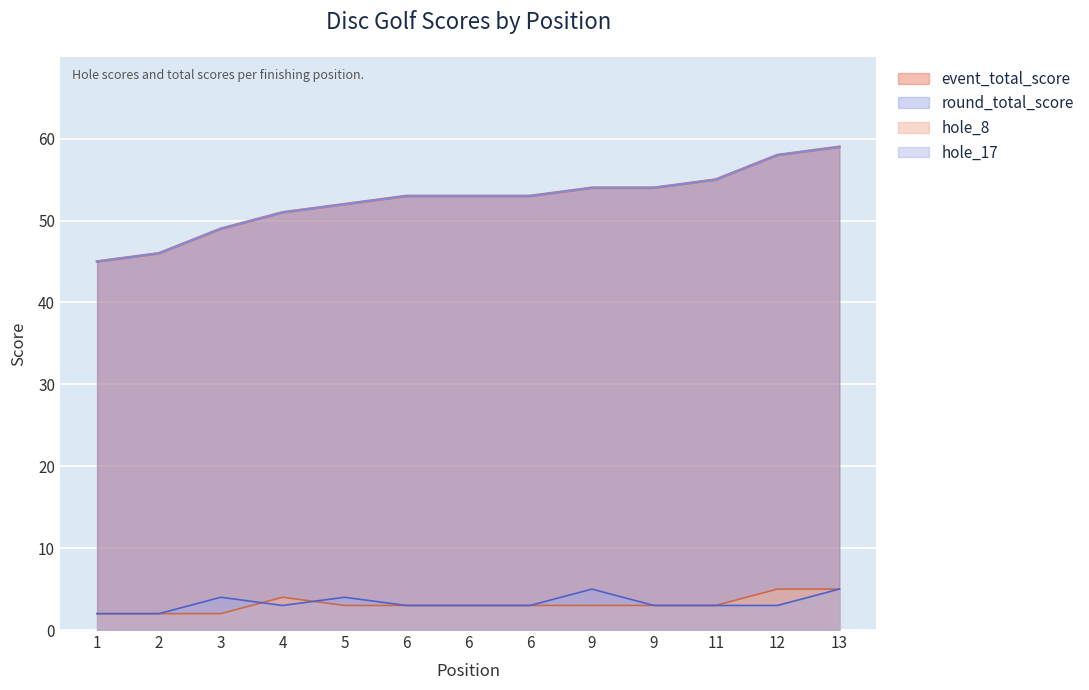

How many intersections are there between hole_17 and hole_8?

2